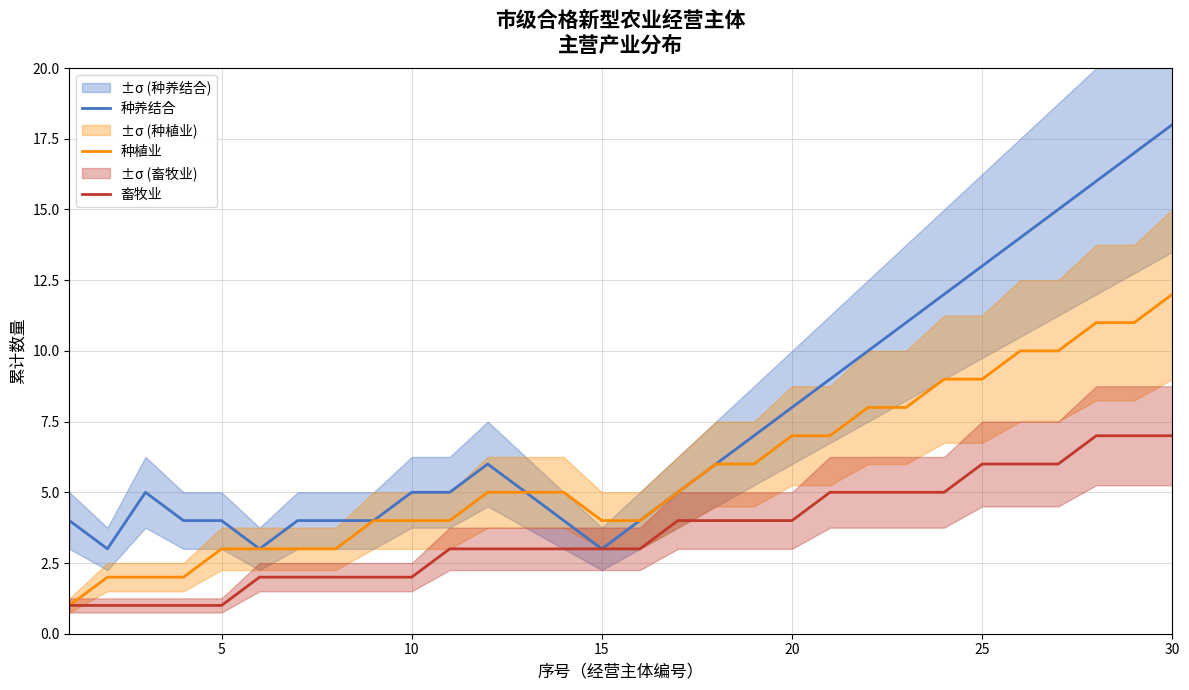

Is the value of 种养结合 at 15 greater than the value of 种植业 at 10?

No